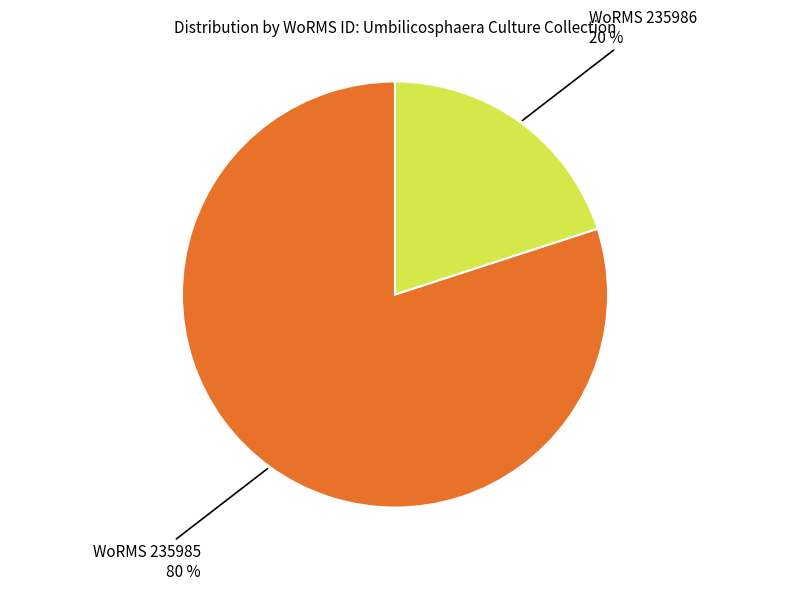

Which slice is the largest?

WoRMS 235985